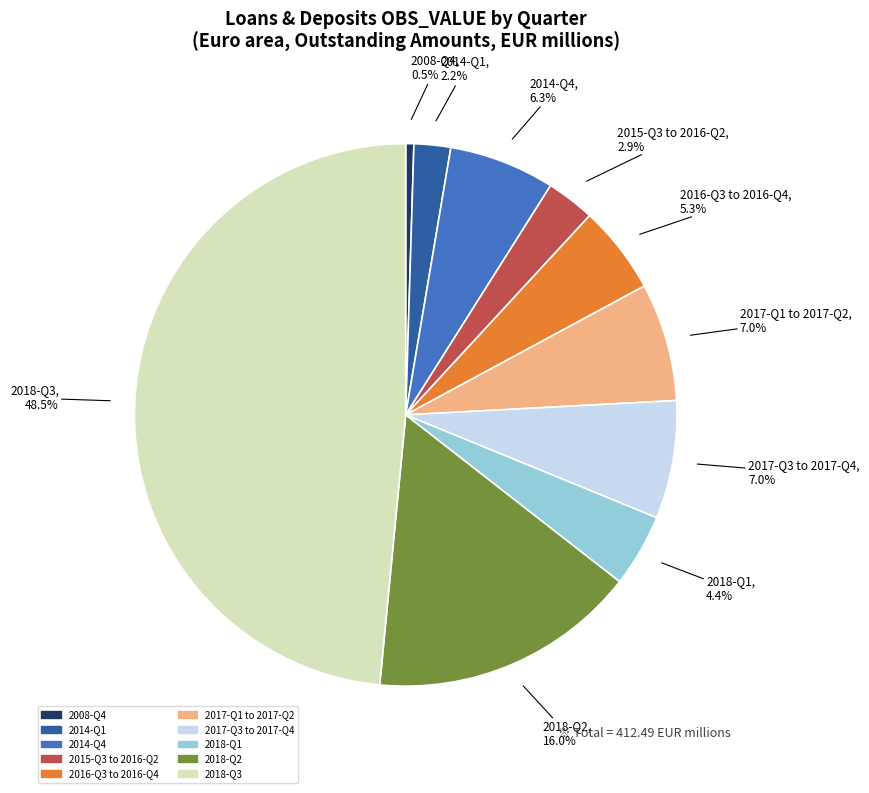

Is there a majority slice in this chart?

No